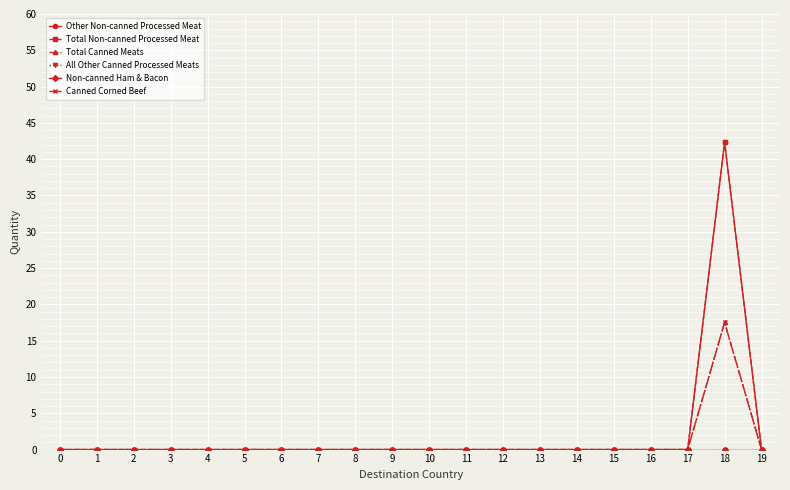

Between 1 and 17, which series saw the biggest shift?

Other Non-canned Processed Meat